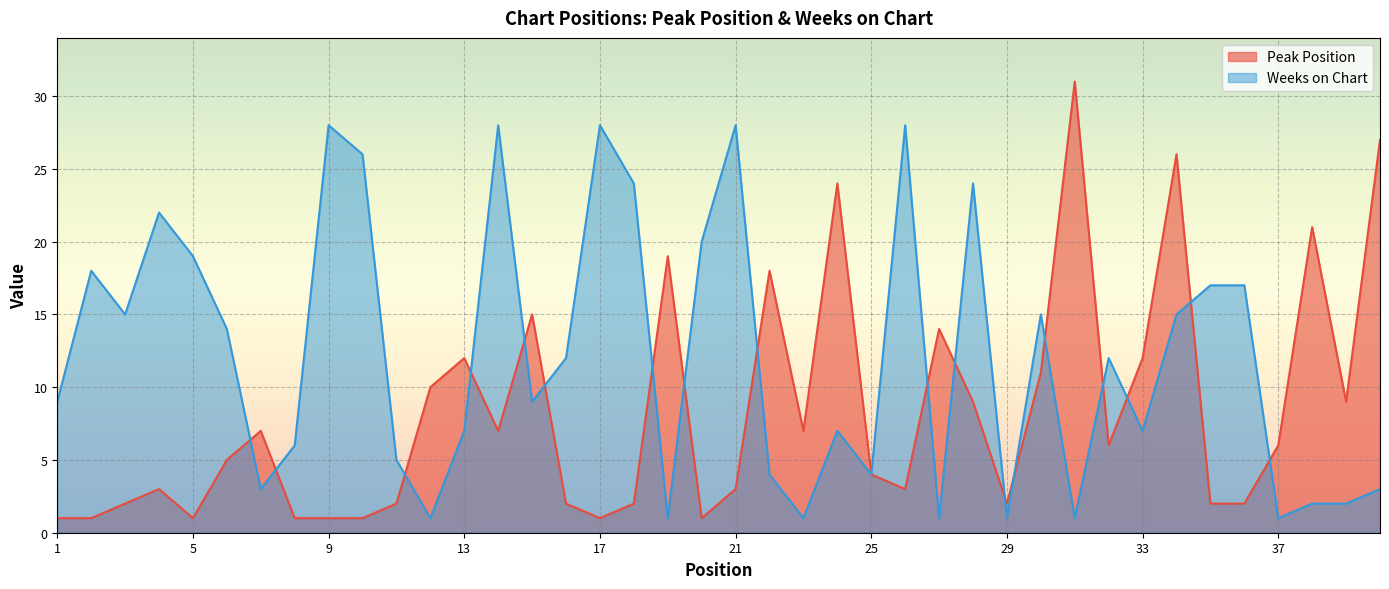

The Peak Position series shows 7 at 14. True or false?

True